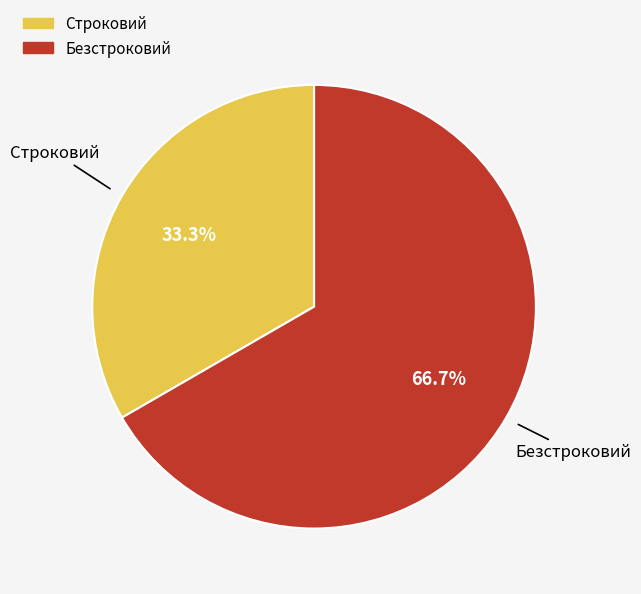

Which slice is the largest?

Безстроковий